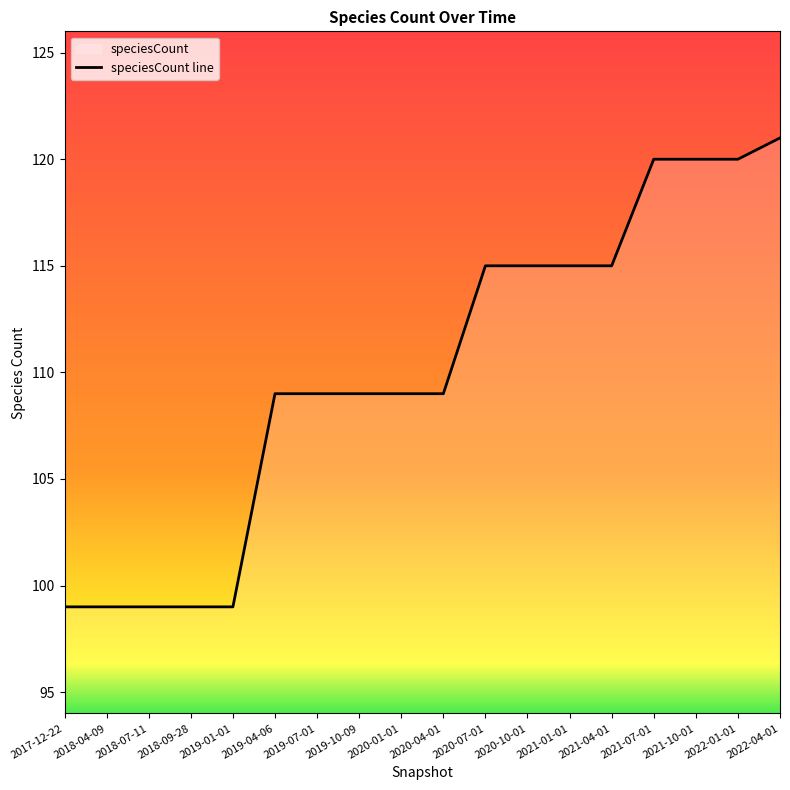

List the labels in order of value, largest first.

2022-04-01, 2021-07-01, 2021-10-01, 2022-01-01, 2020-07-01, 2020-10-01, 2021-01-01, 2021-04-01, 2019-04-06, 2019-07-01, 2019-10-09, 2020-01-01, 2020-04-01, 2017-12-22, 2018-04-09, 2018-07-11, 2018-09-28, 2019-01-01